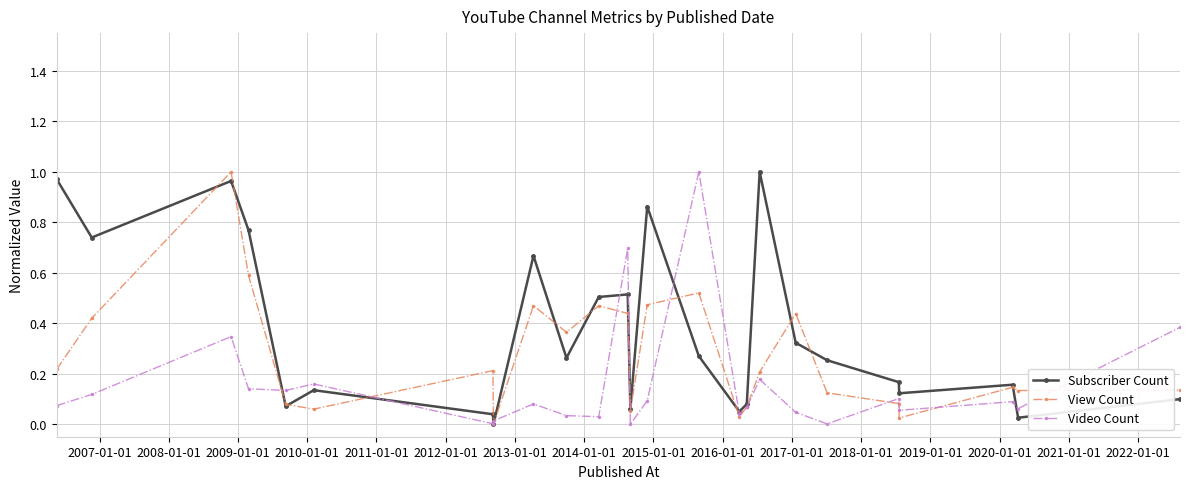

Rank the series by their average value, from lowest to highest.

Video Count, View Count, Subscriber Count